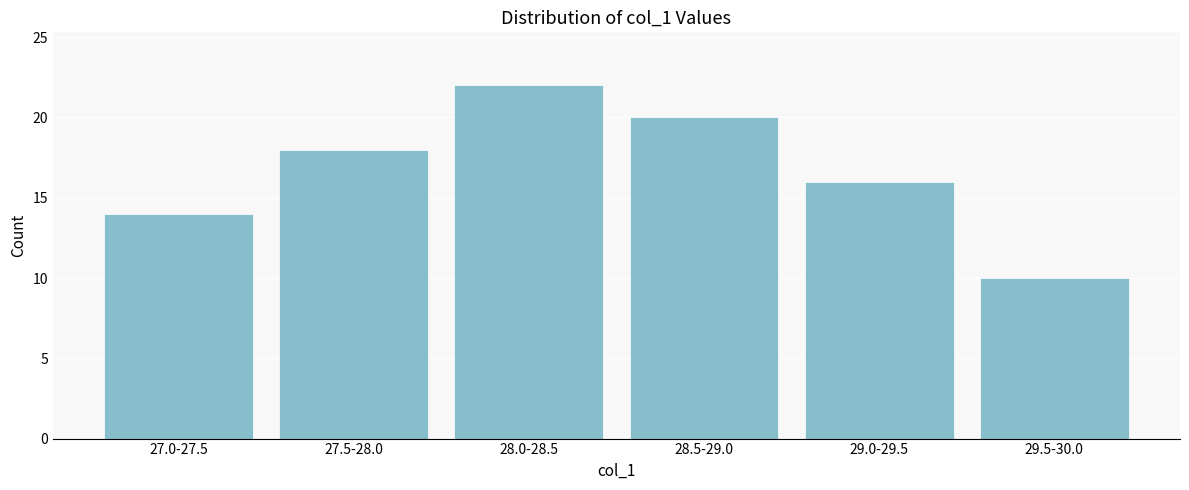

Reading left to right, what are all the values shown in this chart?

14	18	22	20	16	10